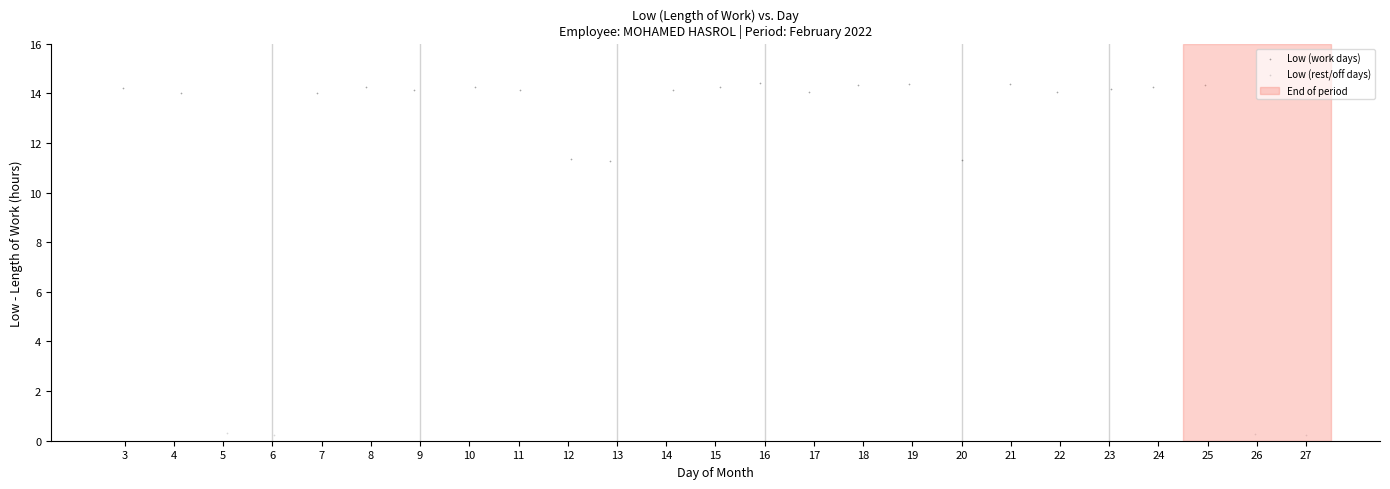

Which series has the largest Y range (max minus min)?

Low (work days)